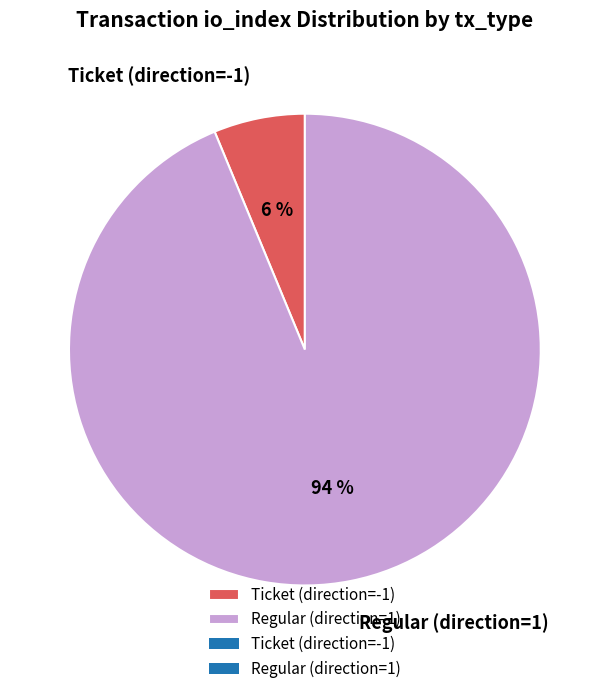

Count the number of slices in the pie.

2